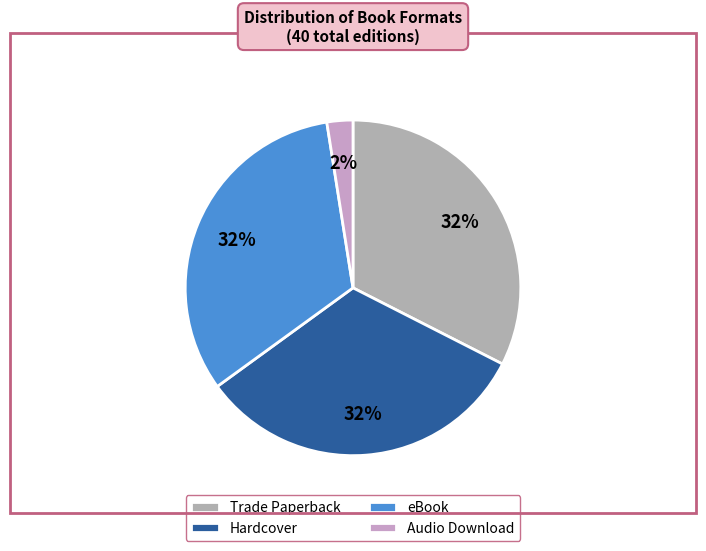

Between Hardcover and Audio Download, which is larger?

Hardcover